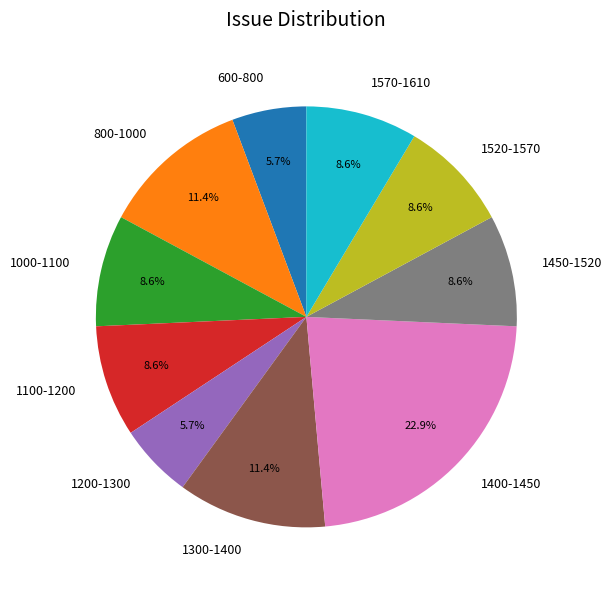

Which category has the biggest portion of the pie?

1400-1450